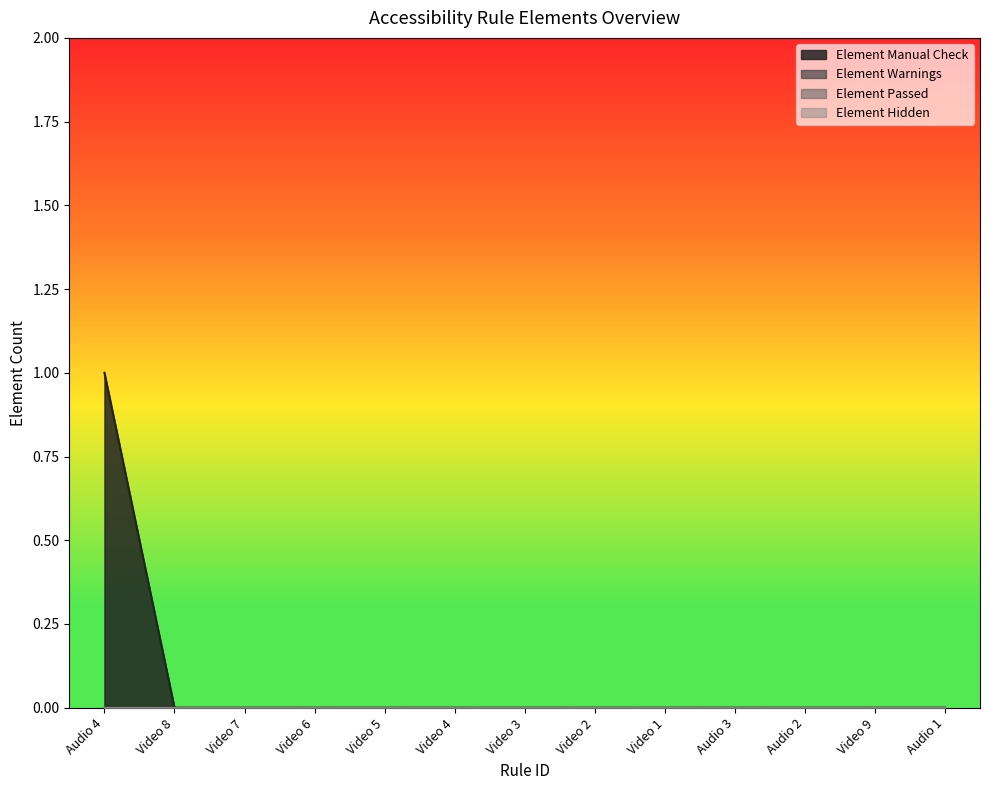

Between Video 4 and Video 6, which is larger?

Video 4